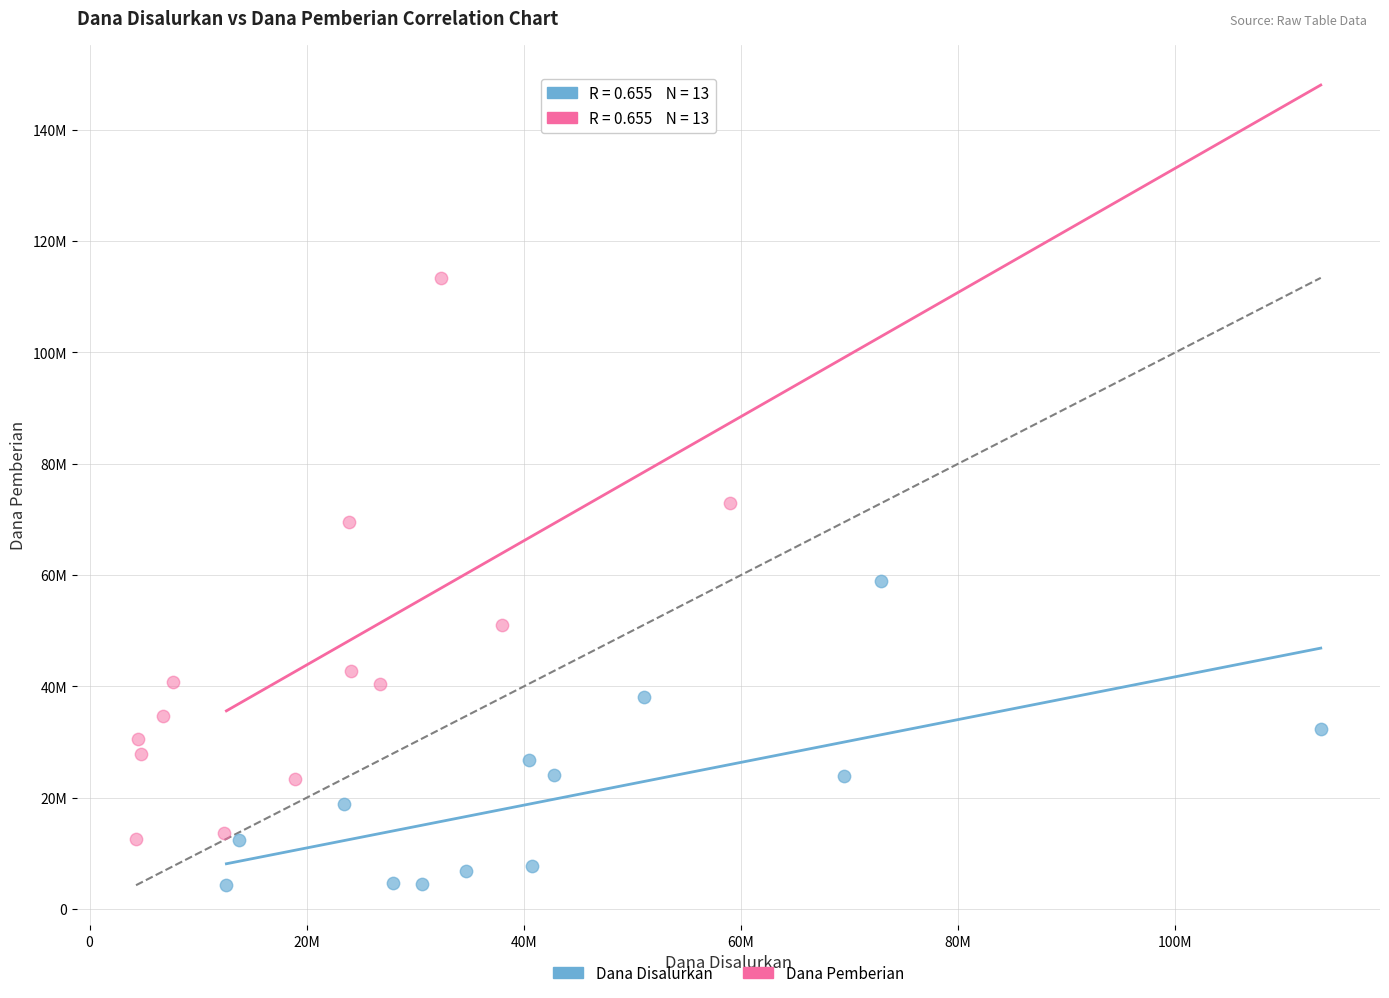

Which series has the widest spread of Y values?

Dana Pemberian